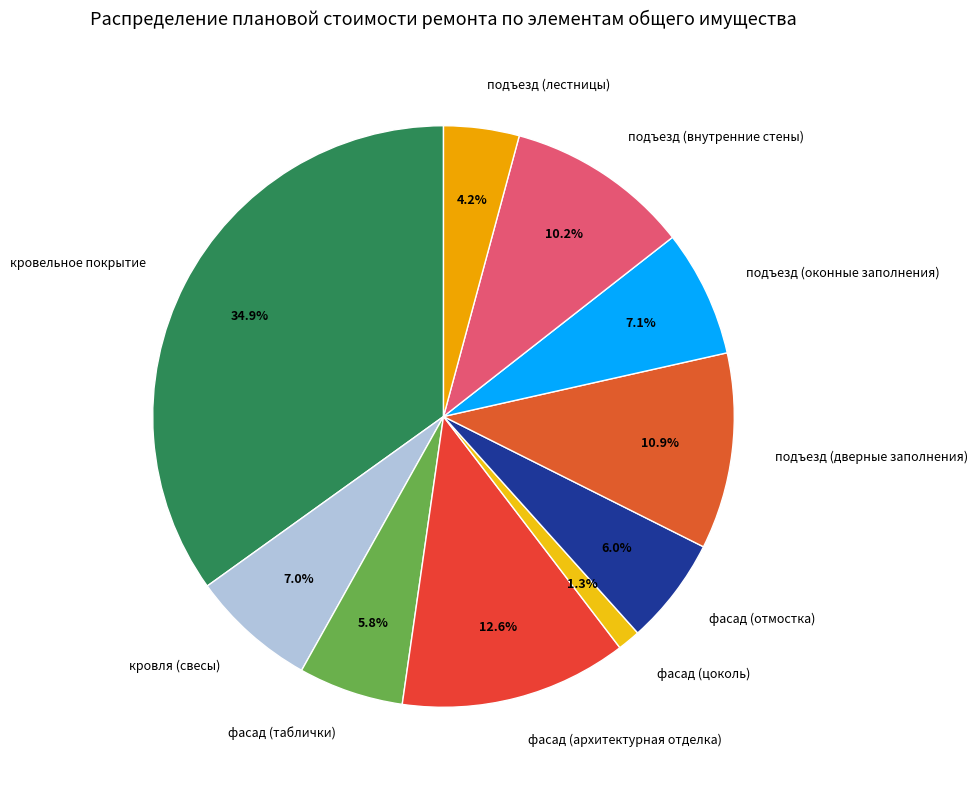

How many segments does this pie chart have?

10